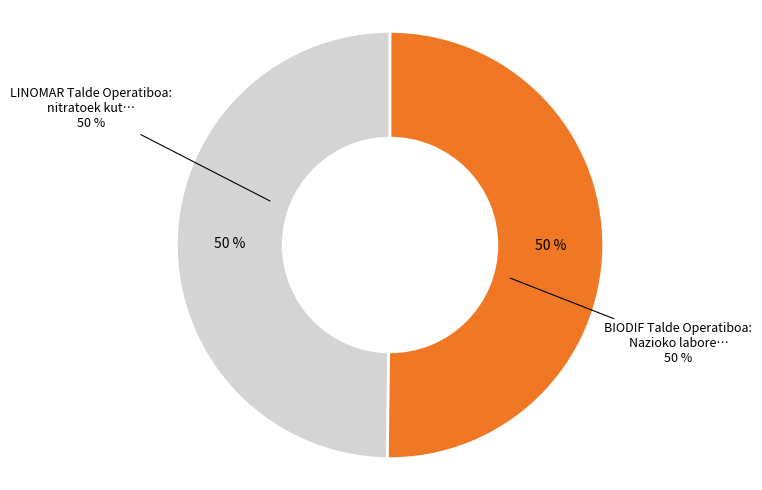

What percentage is the BIODIF Talde Operatiboa slice, to the nearest percent?

50%